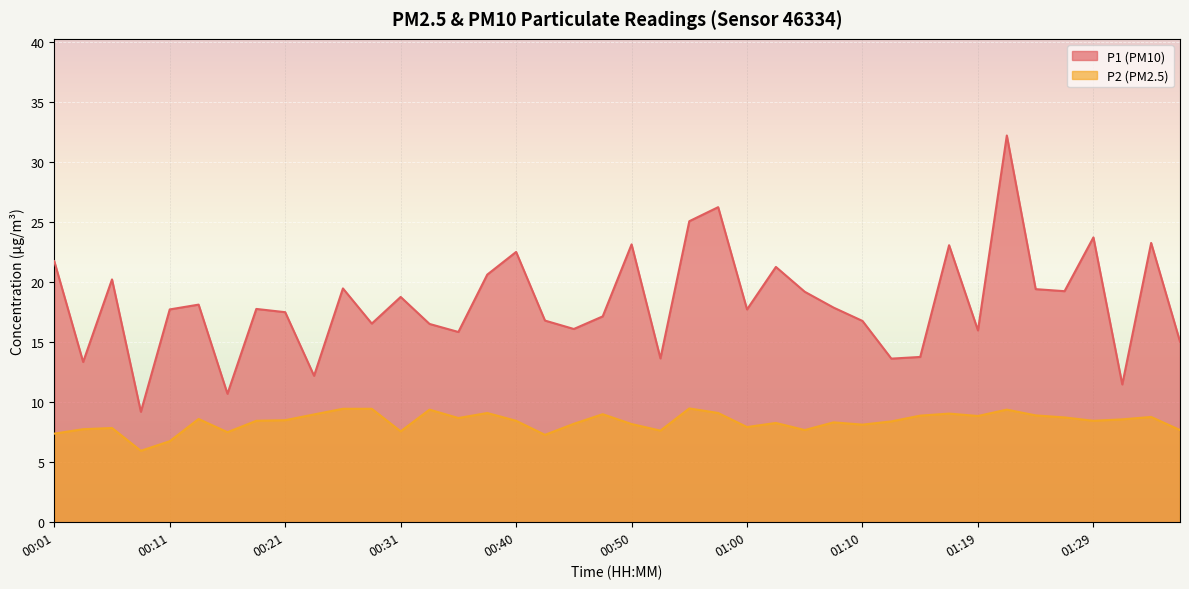

True or false: P2 has more than 2 interior local peaks.

True